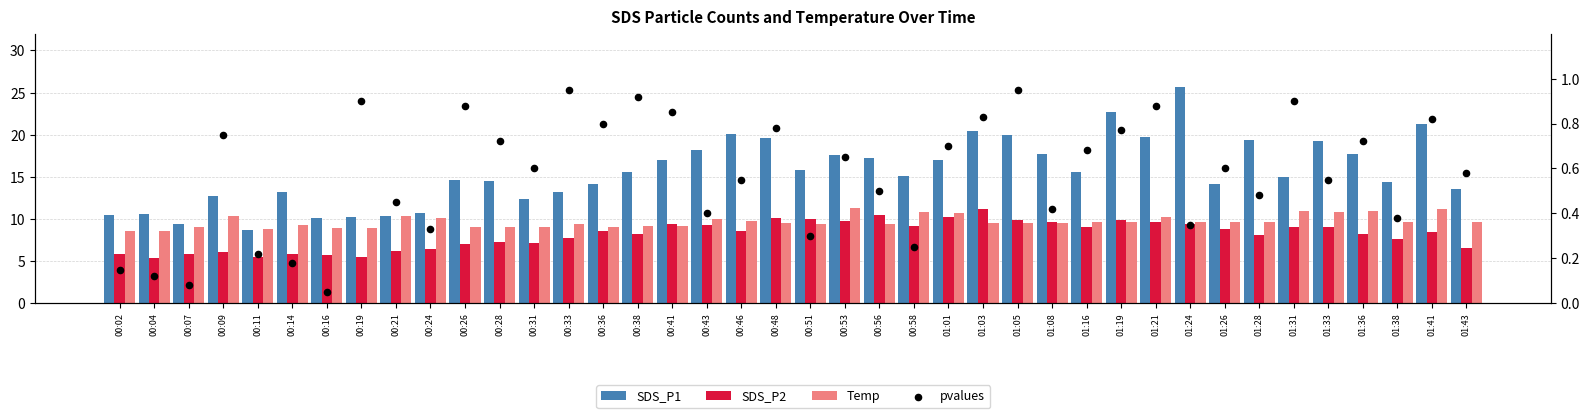

At which category is the sum across all series the highest?

01:24